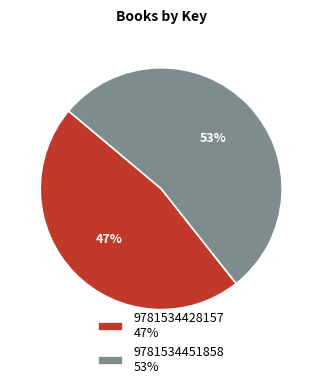

To the nearest percent, what is the difference between the largest and smallest slice percentages?

6%